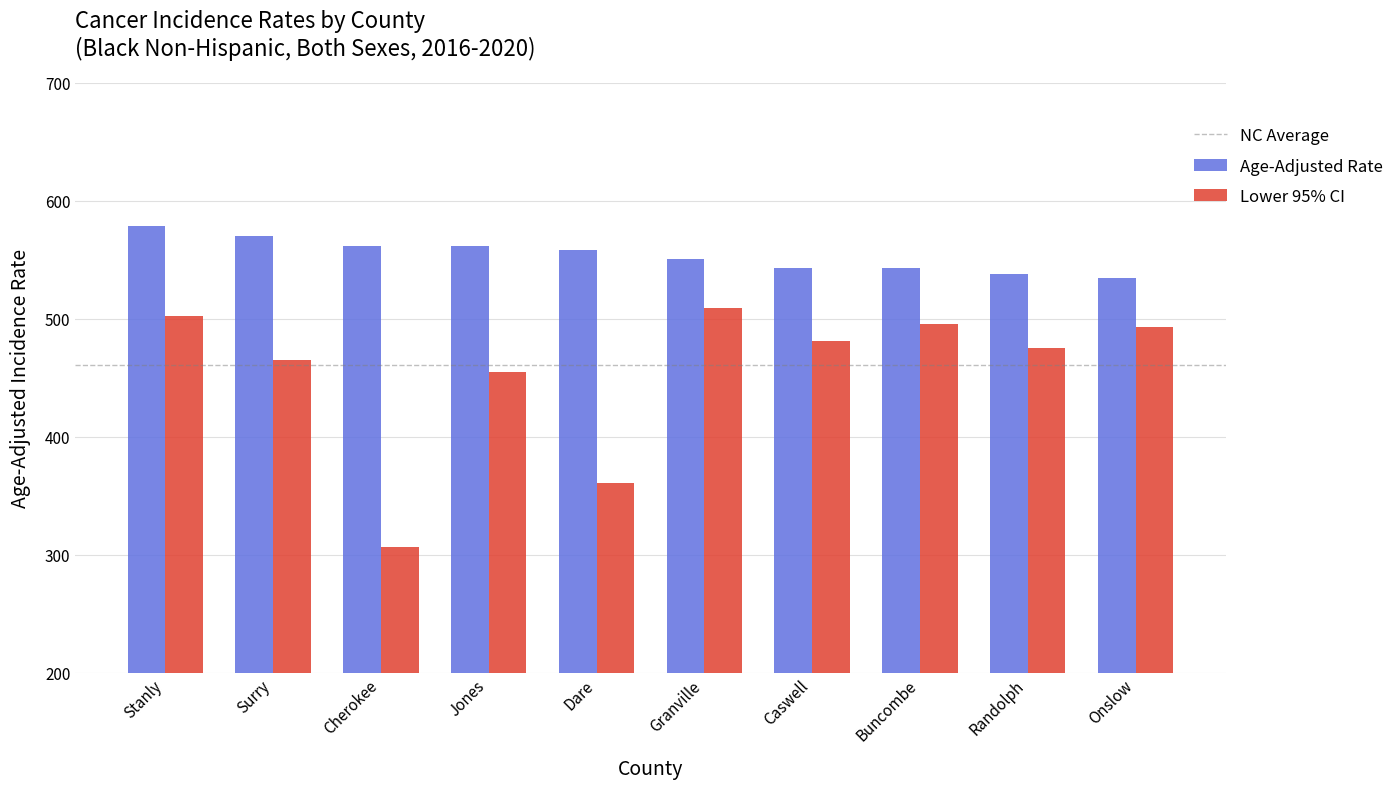

Which series changed the most between Cherokee and Onslow?

Lower 95% CI